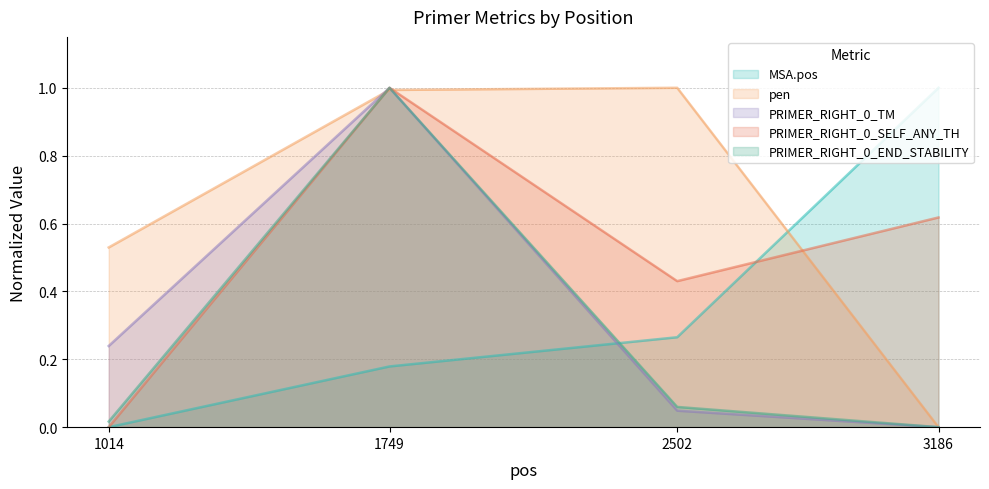

What is the approximate value of MSA.pos at 3186?

1.0